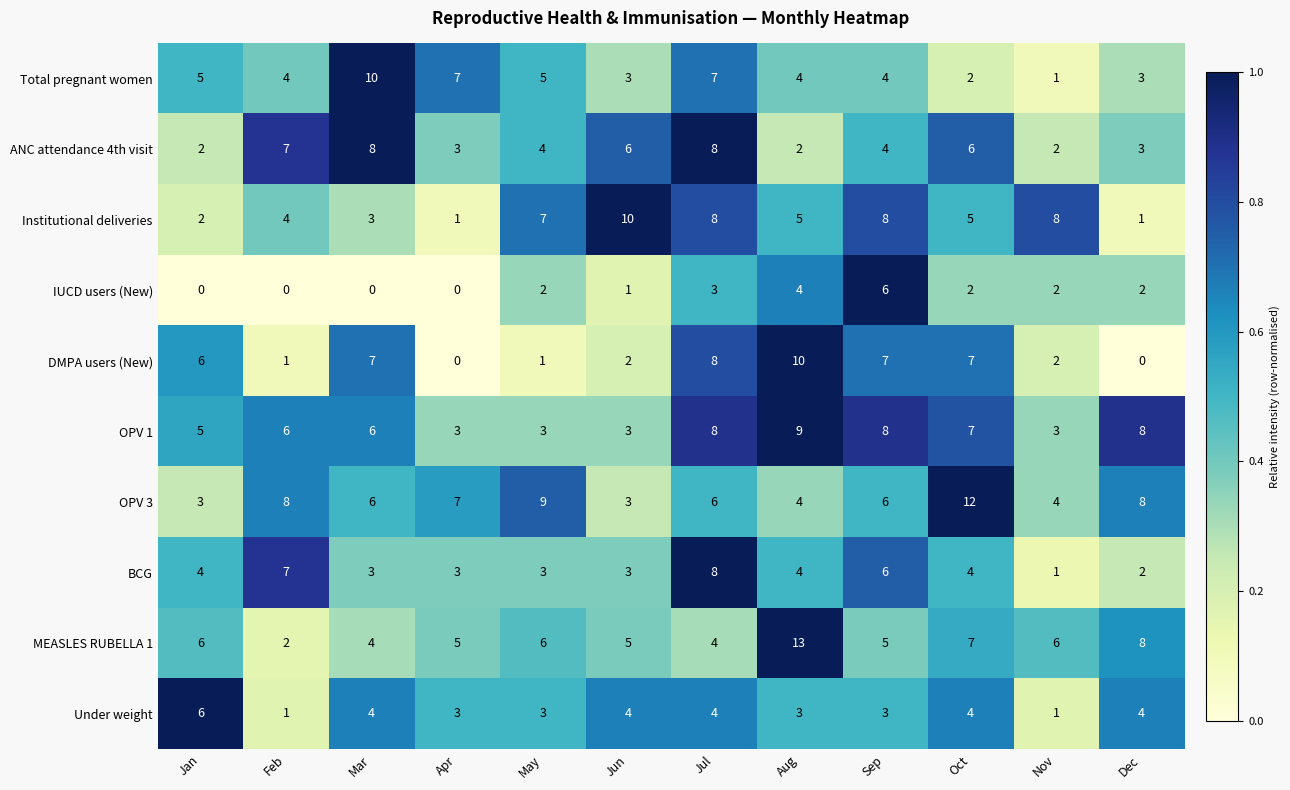

What is the difference between the second highest and second lowest values in the ANC attendance 4th visit series?

6